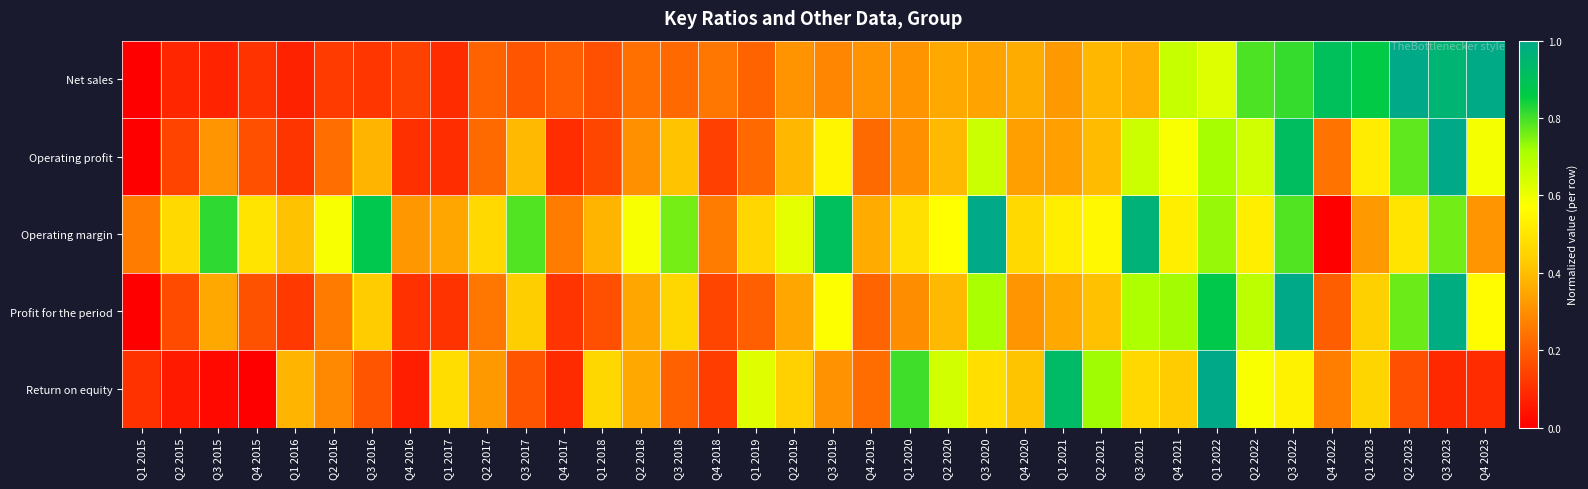

How many data points does each series have?

36